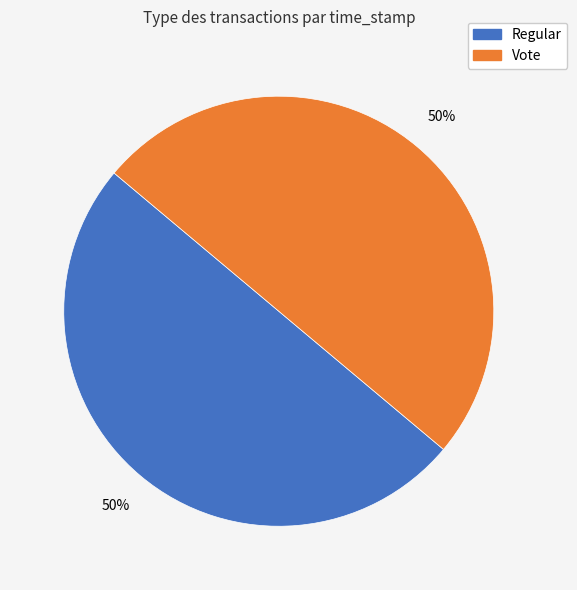

Is the sum of Regular and Vote greater than half?

Yes